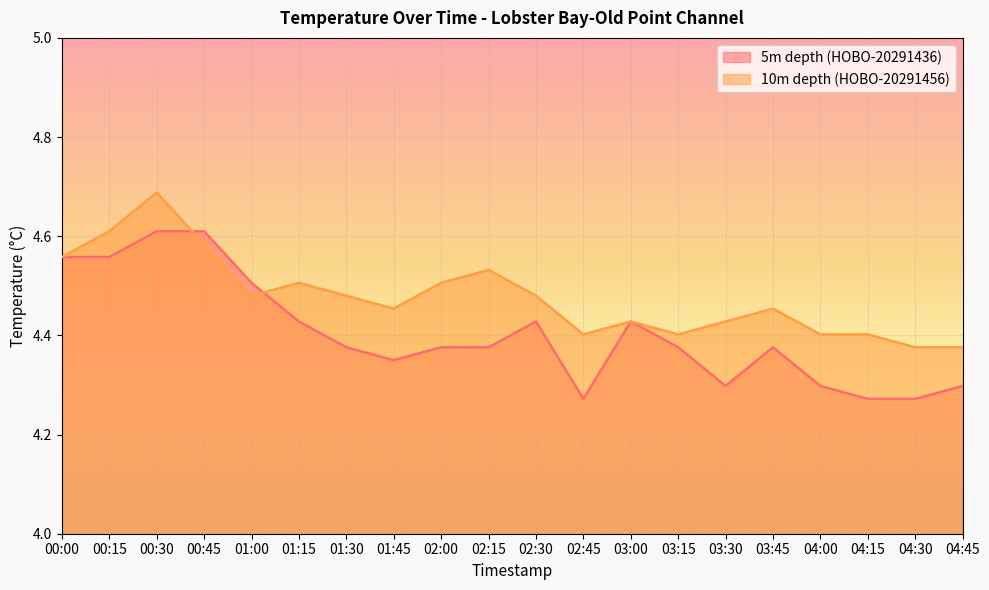

Which series has the widest spread of values?

5m depth (HOBO-20291436)